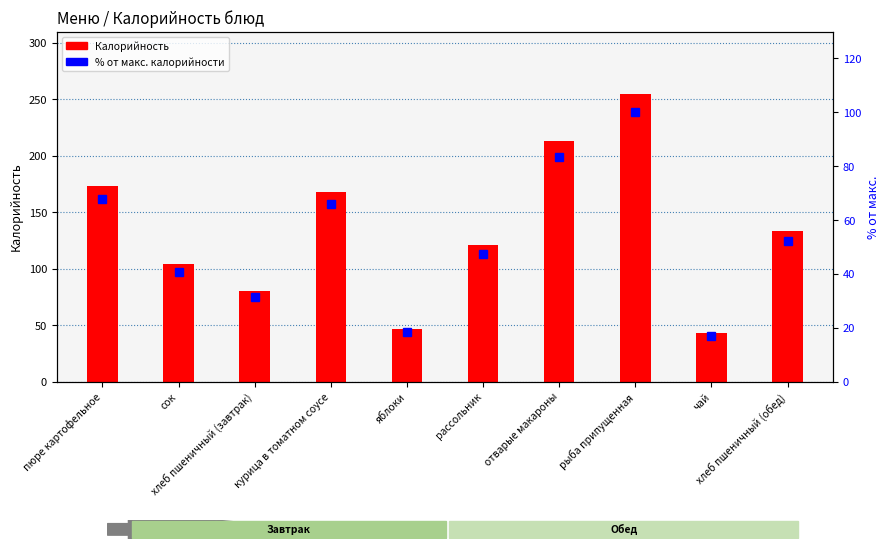

Which series has the largest total across all categories?

Калорийность